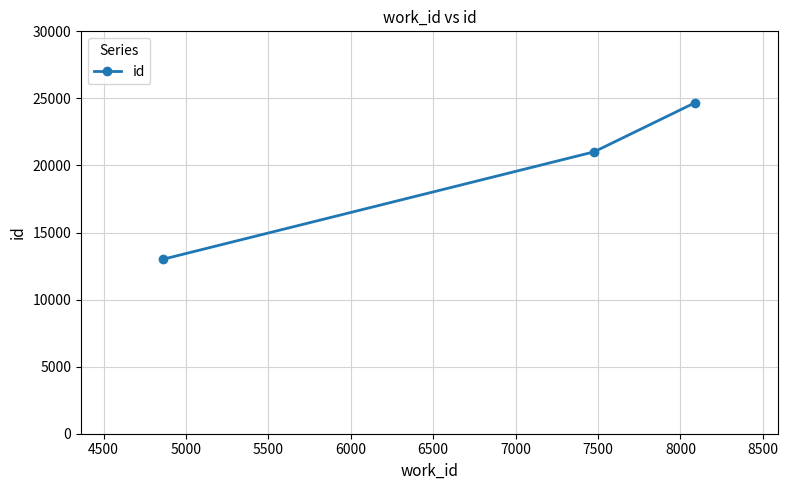

Is this an area chart (filled region under the line)?

No